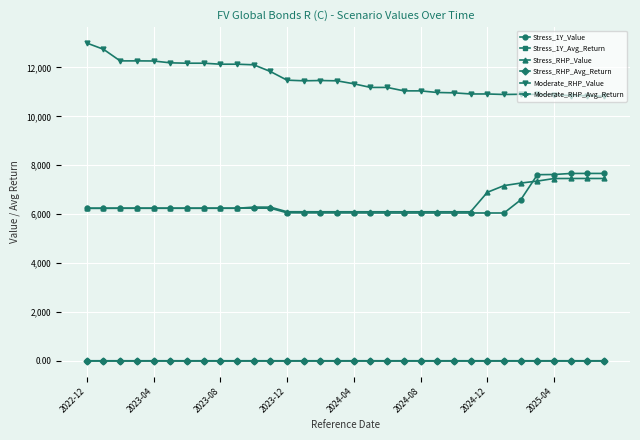

What is the value of the Stress_1Y_Value point at the 2nd from the left?

6241.6